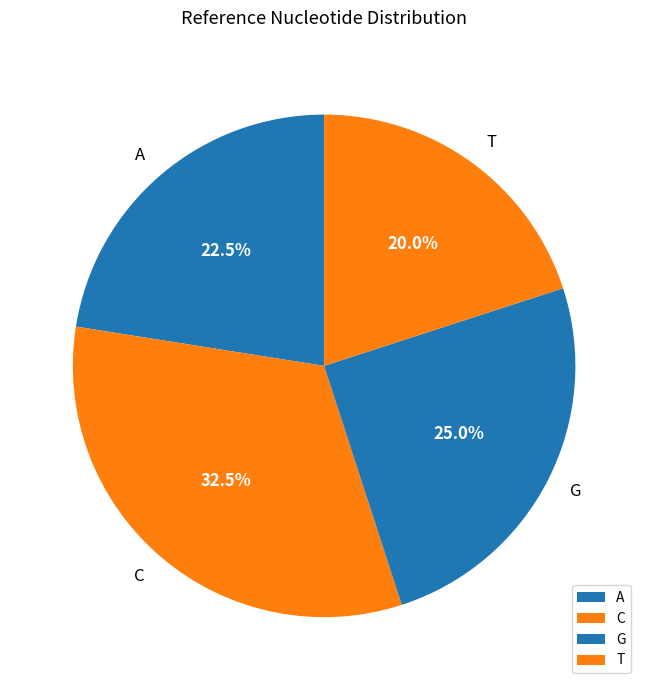

To the nearest percent, what portion does T represent?

20%